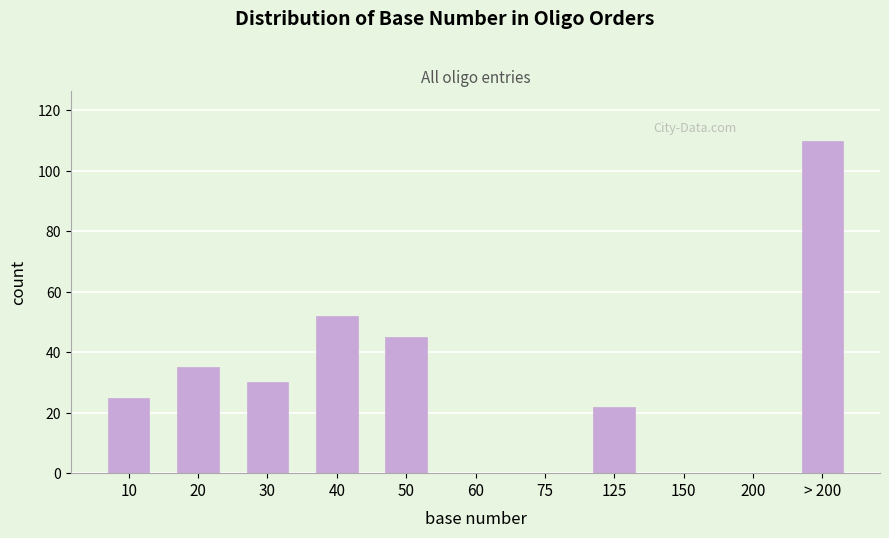

Reading right to left, what are all the values shown in this chart?

> 200=110	200=0	150=0	125=22	75=0	60=0	50=45	40=52	30=30	20=35	10=25